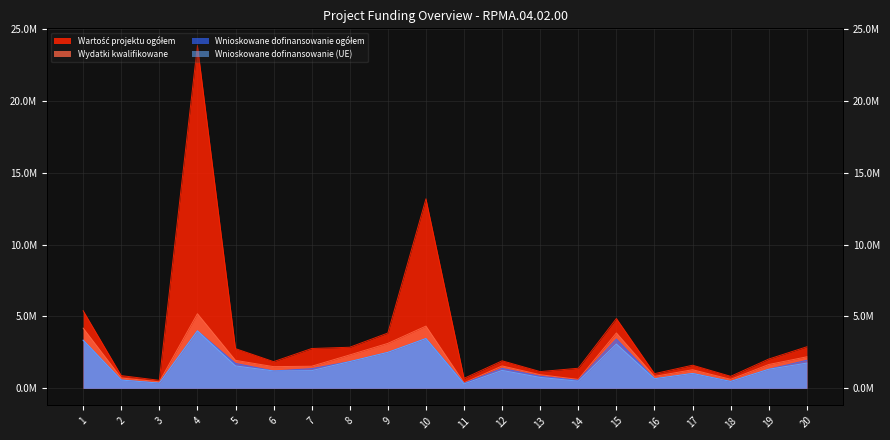

Is the value of Wnioskowane dofinansowanie (UE) at 19 greater than the value of Wartość projektu ogółem at 15?

No